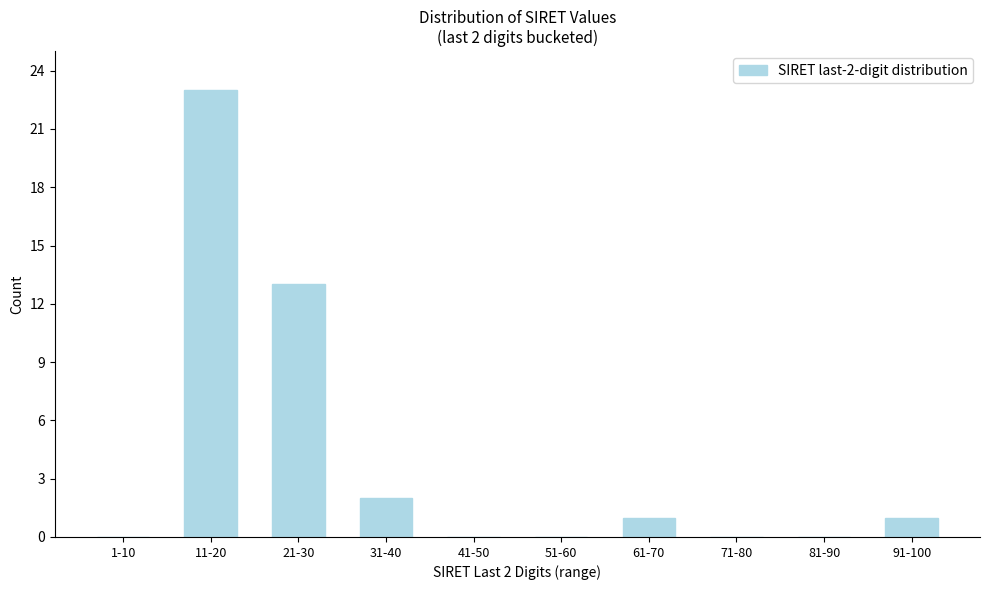

Reading left to right, list all the values displayed in this chart.

1-10=0	11-20=23	21-30=13	31-40=2	41-50=0	51-60=0	61-70=1	71-80=0	81-90=0	91-100=1